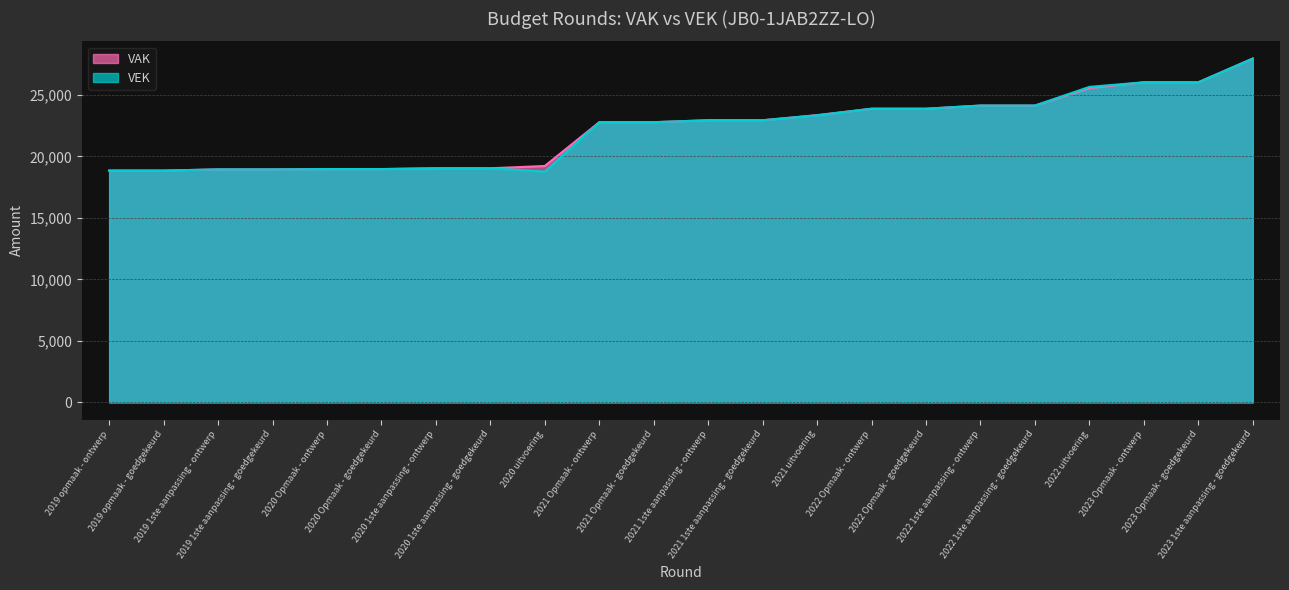

Which series has the widest spread of values?

VEK